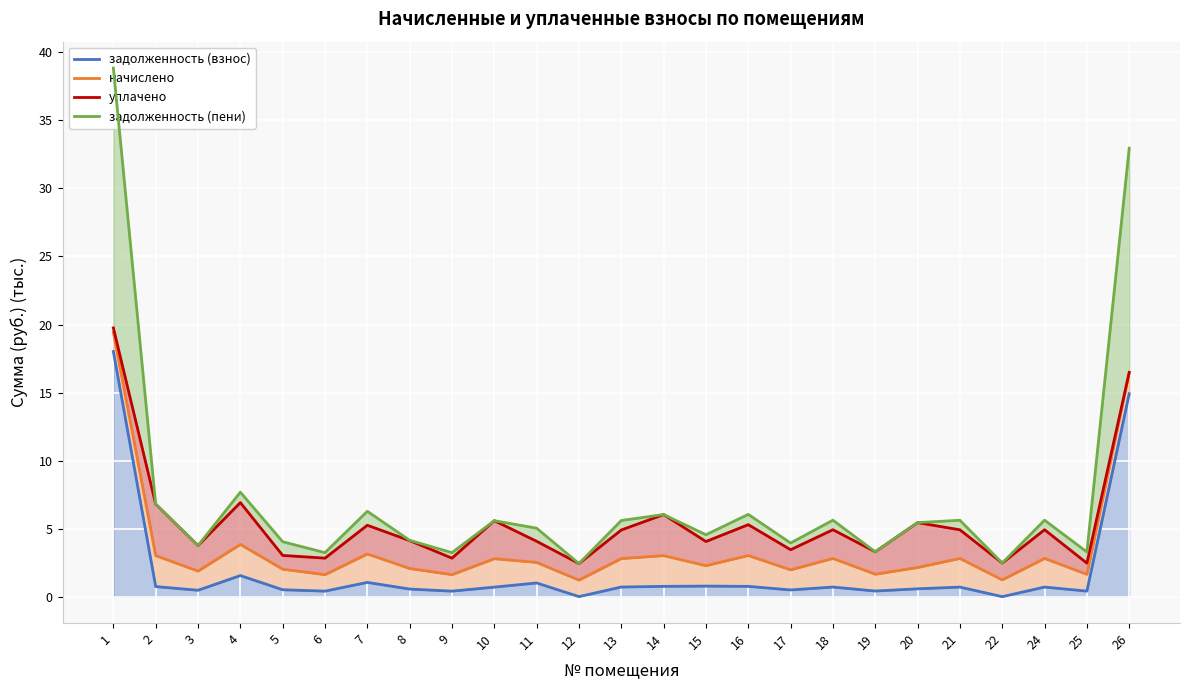

The value of задолженность (взнос) at 7 is 1.0. True or false?

True